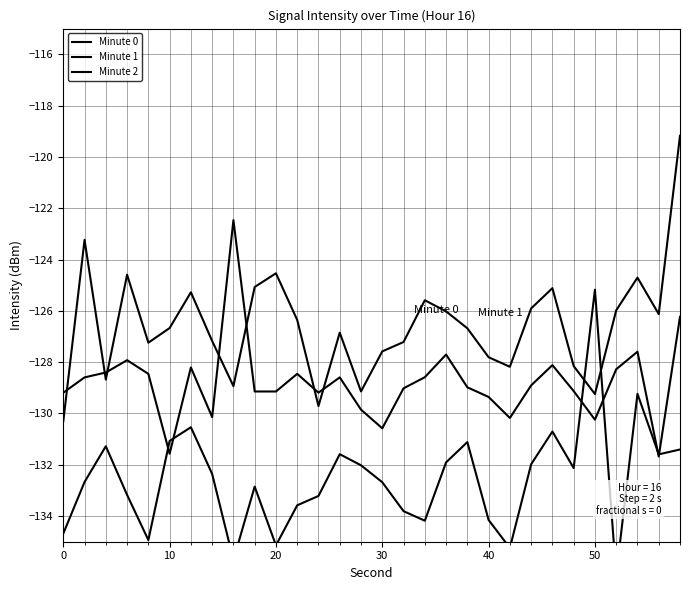

Is it true that Minute 2 equals -84.7 at 10?

False